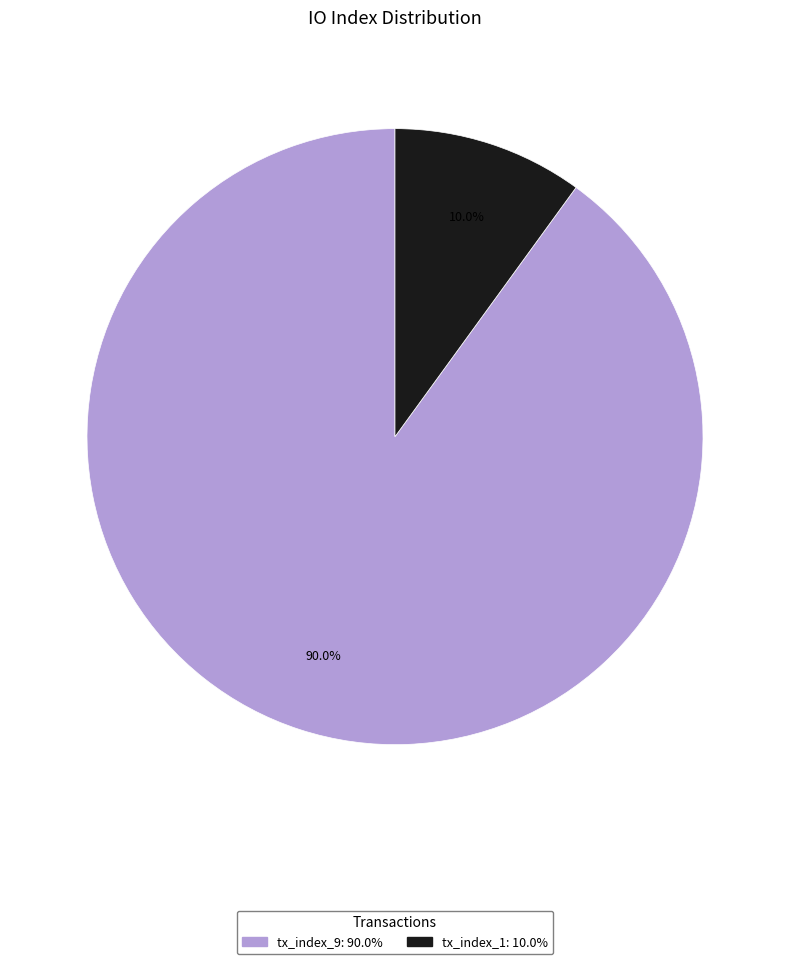

Between tx_index_9 and tx_index_1, which is larger?

tx_index_9